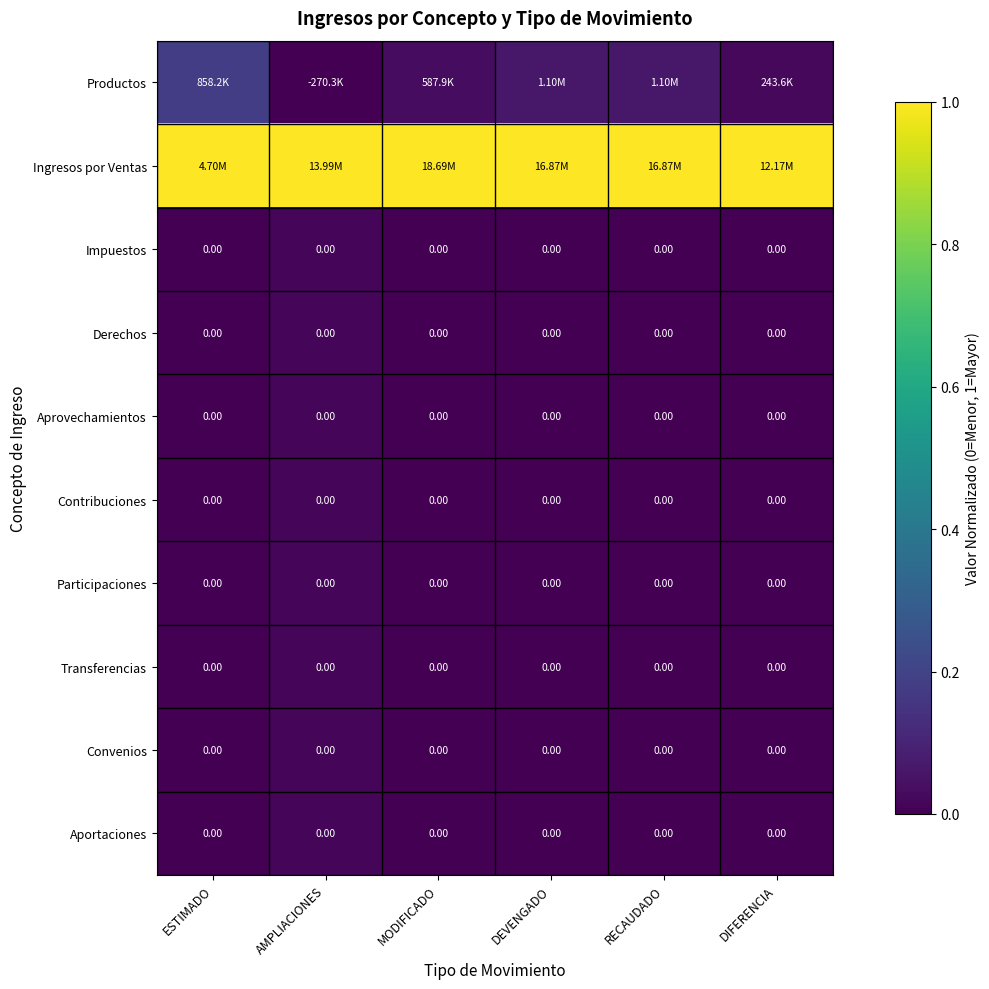

Is it true that Derechos equals -0.0 at DEVENGADO?

False